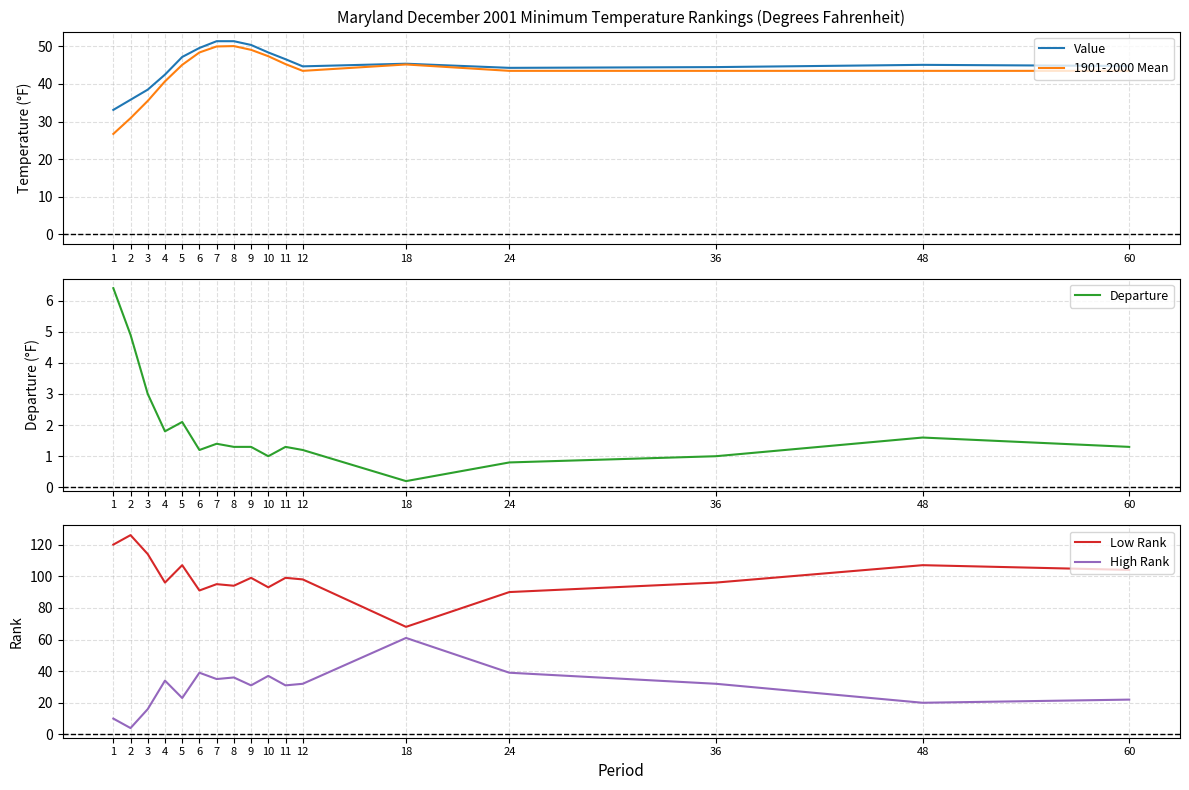

At which label is High Rank closest to 32?

12